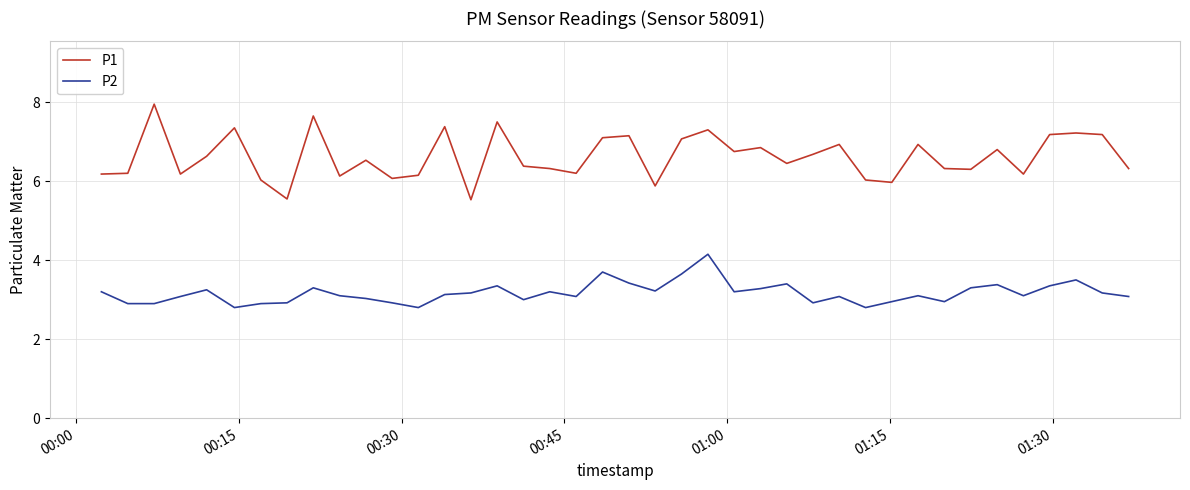

What is the greatest value displayed?

8.0